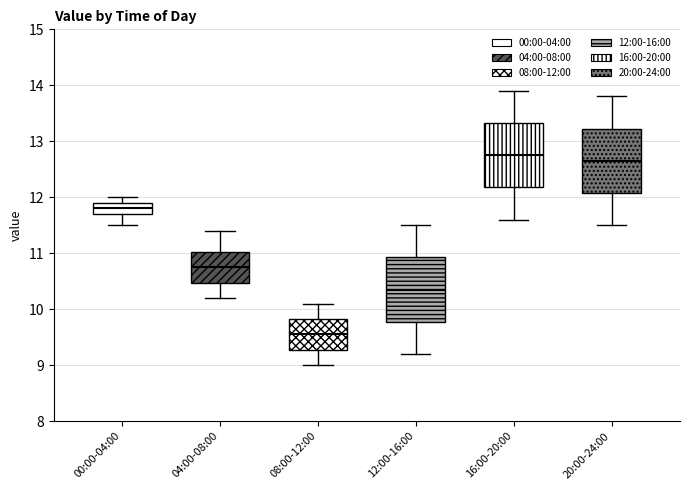

Reading left to right, read every box against the y-axis: the position of its median line, the range the box covers, and the ends of its whiskers. The values are not printed on the chart, so give them approximately, as read against the axis.

00:00-04:00: median 11.8, box 11.7 to 11.9, whiskers 11.5 to 12.0
04:00-08:00: median 10.8, box 10.5 to 11.0, whiskers 10.2 to 11.4
08:00-12:00: median 9.6, box 9.3 to 9.8, whiskers 9.0 to 10.1
12:00-16:00: median 10.4, box 9.8 to 10.9, whiskers 9.2 to 11.5
16:00-20:00: median 12.8, box 12.2 to 13.3, whiskers 11.6 to 13.9
20:00-24:00: median 12.7, box 12.1 to 13.2, whiskers 11.5 to 13.8